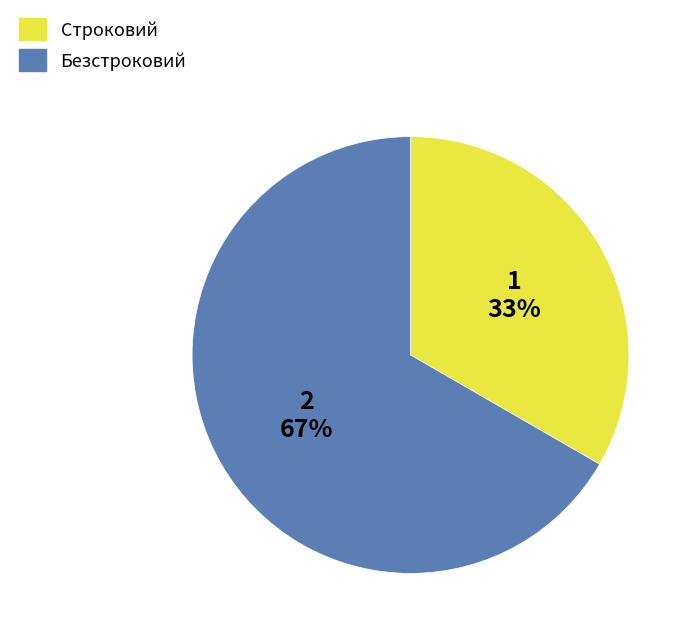

How many segments does this pie chart have?

2